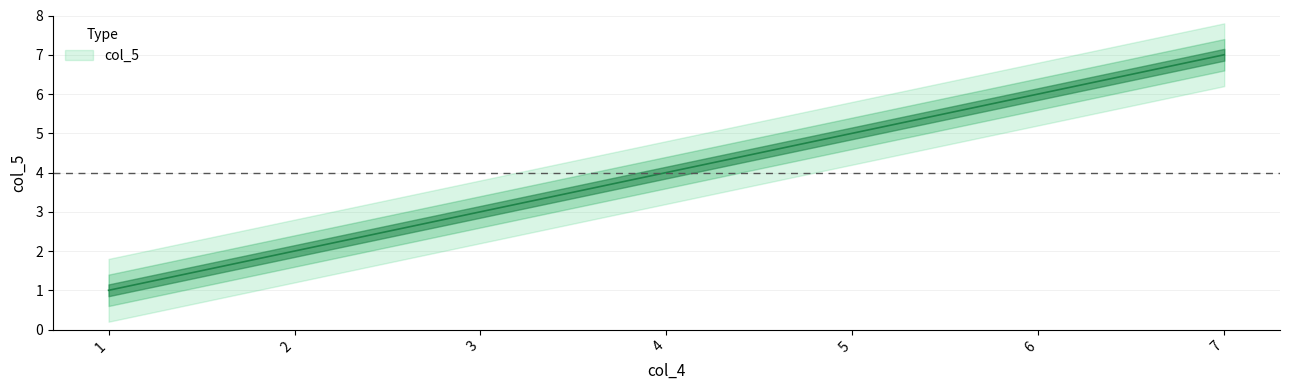

What is the value of the 2nd point from the left?

2